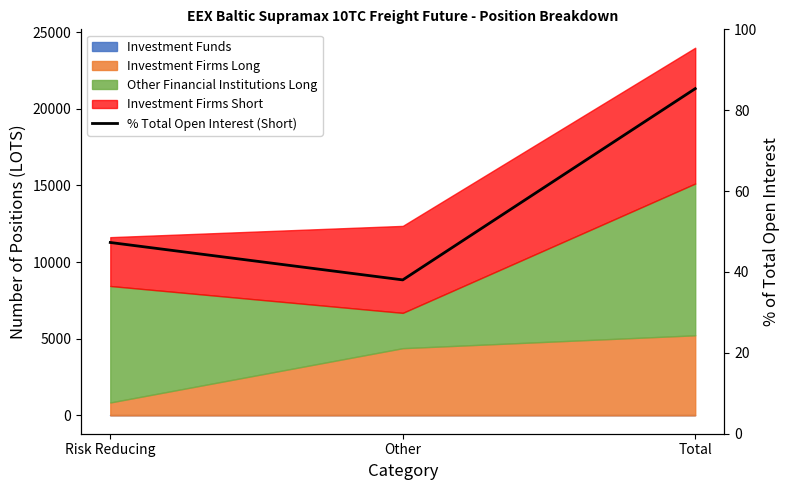

What is the change in value from Other to Total?

+47.3